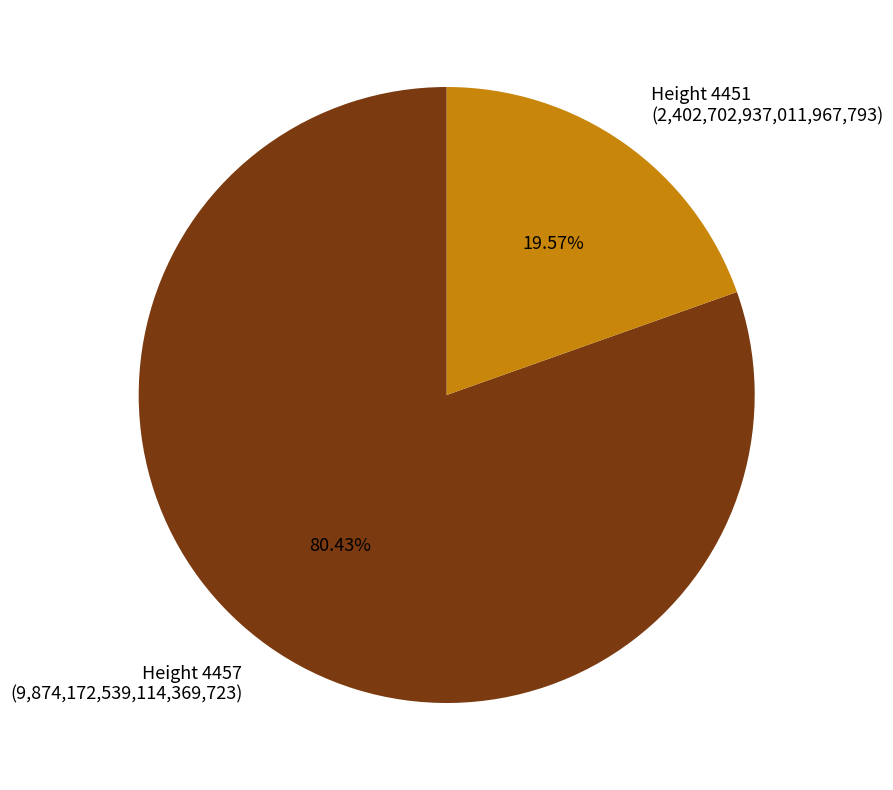

Is there any slice that represents more than half of the pie?

Yes